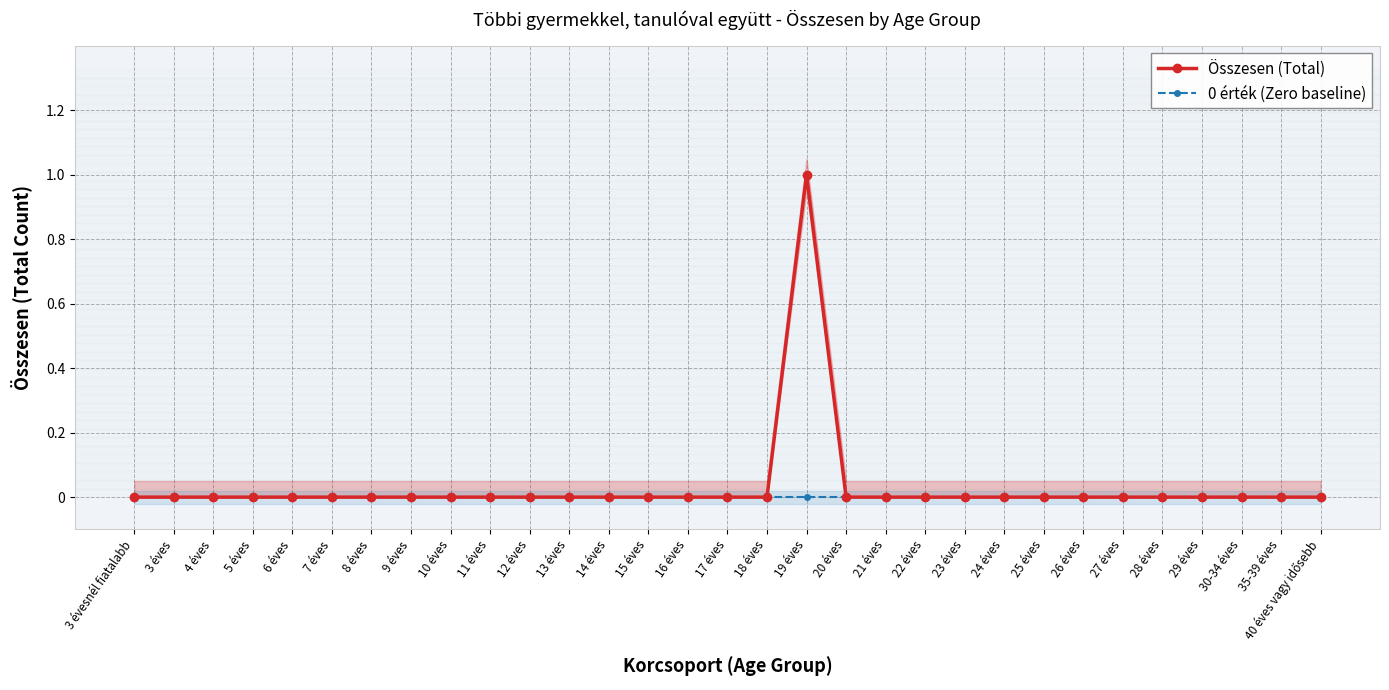

Where is the first local maximum for Összesen (Total)?

19 éves